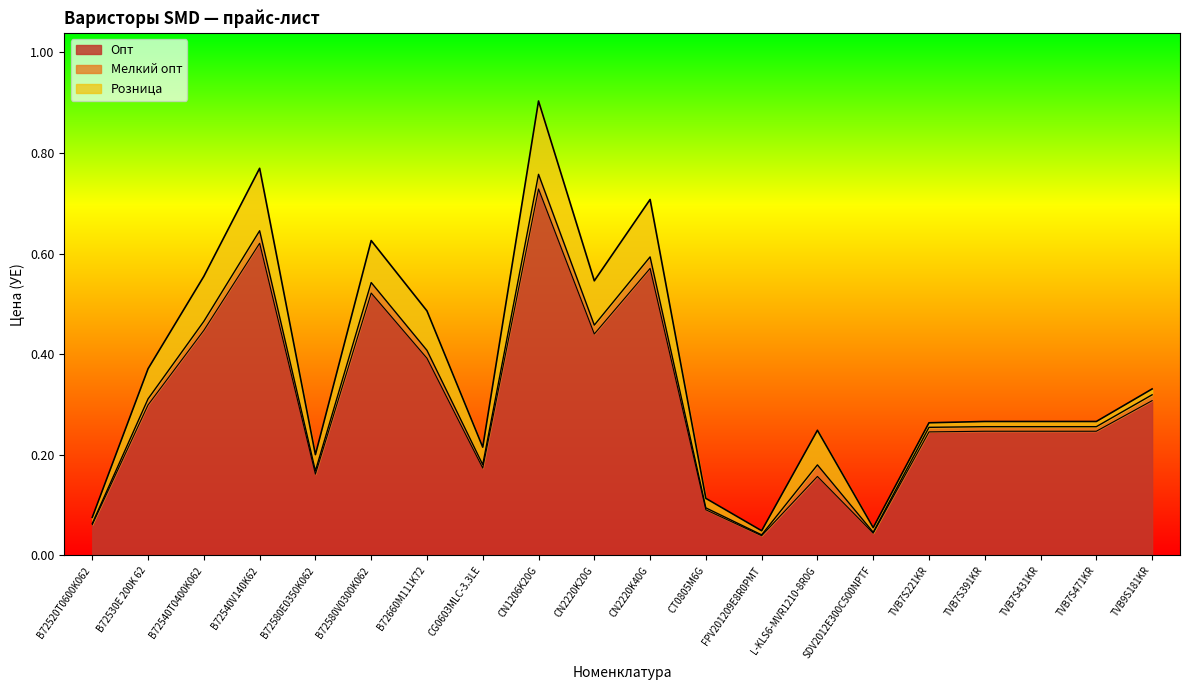

What is the label of the 4th point from the left?

B72540V140K62